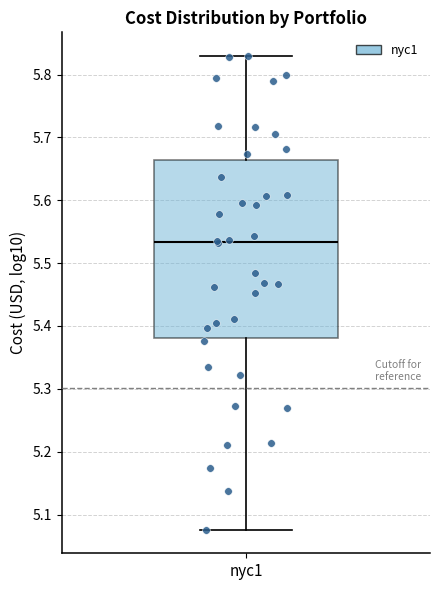

Read this box plot against the y-axis: the position of the median line, the range covered by the box, and the ends of both whiskers. The values are not printed on the chart, so give them approximately, as read against the axis.

median 5.53, box 5.38 to 5.66, whiskers 5.08 to 5.83